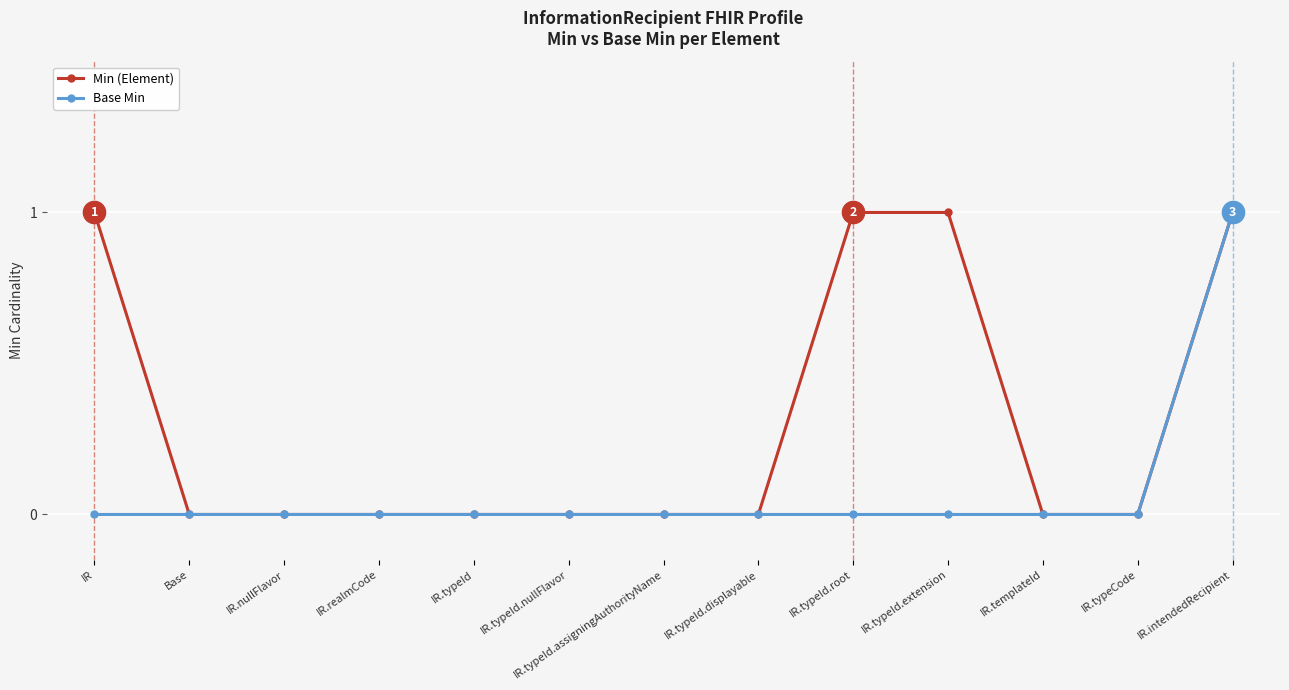

What is the difference between the maximum and second lowest values in the Min (Element) series?

1